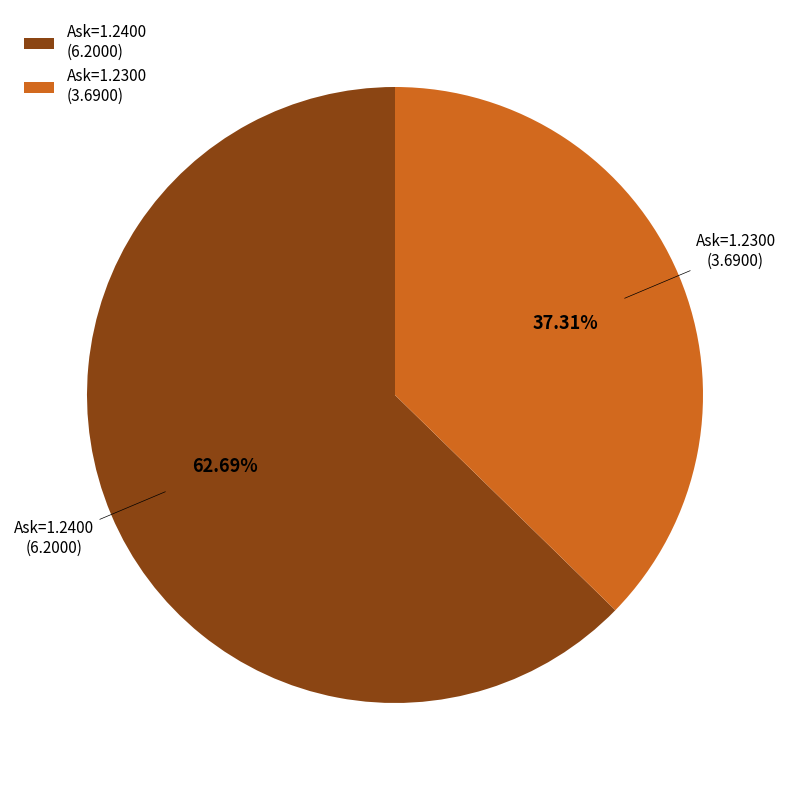

What is the ratio of the value at Ask=1.2400 (6.2000) to the value at Ask=1.2300 (3.6900)?

1.7